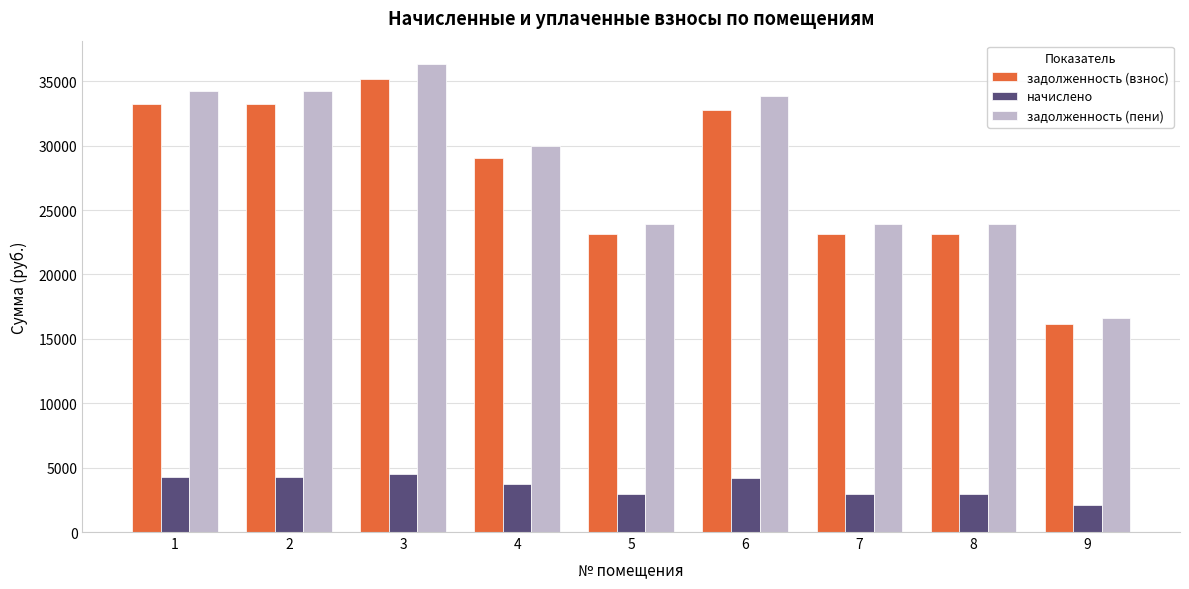

Which series has the largest range (max minus min)?

задолженность (пени)